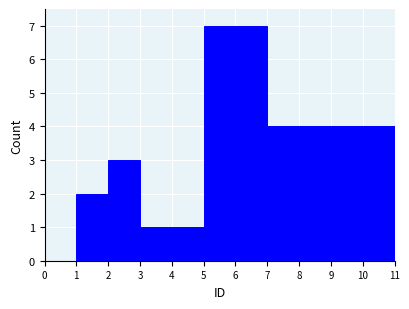

Reading left to right, list every bar in this chart as the range it spans on the x-axis followed by its height. The values are not printed on the chart, so give them approximately, as read against the axis.

0 to 1: 0
1 to 2: 2
2 to 3: 3
3 to 4: 1
4 to 5: 1
5 to 6: 7
6 to 7: 7
7 to 8: 4
8 to 9: 4
9 to 10: 4
10 to 11: 4